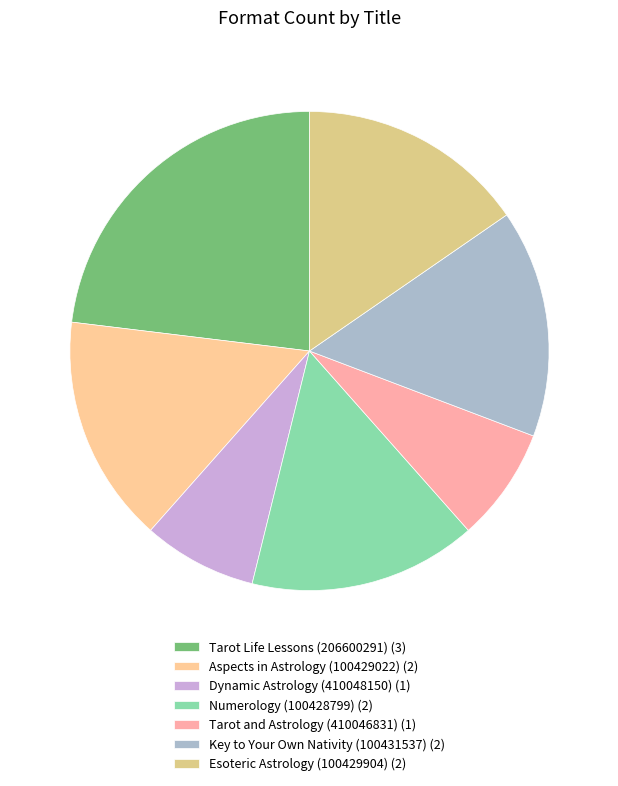

Is there any slice that represents more than half of the pie?

No